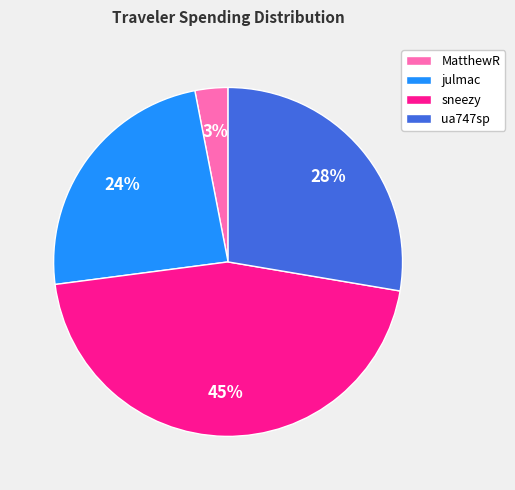

Is the sum of ua747sp and MatthewR greater than half?

No